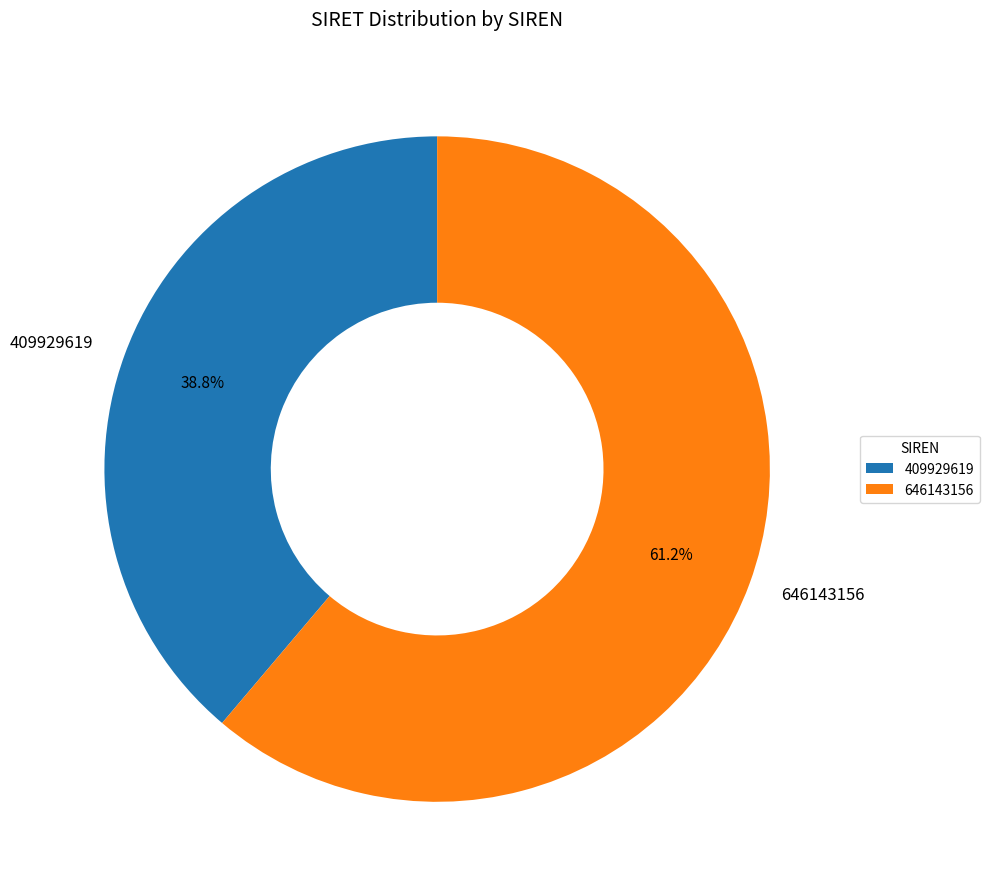

Which slice is the largest?

646143156